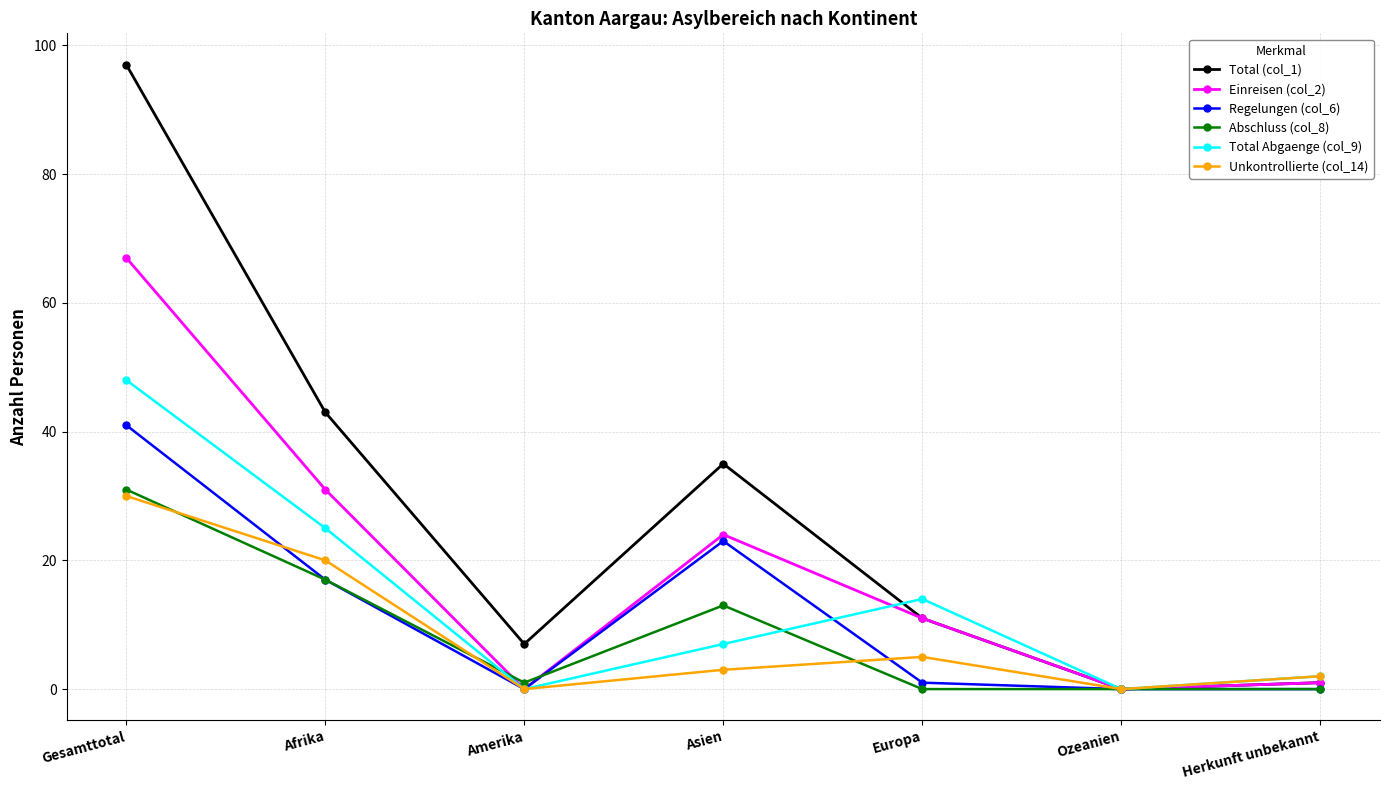

Is this an area chart (filled region under the line)?

No